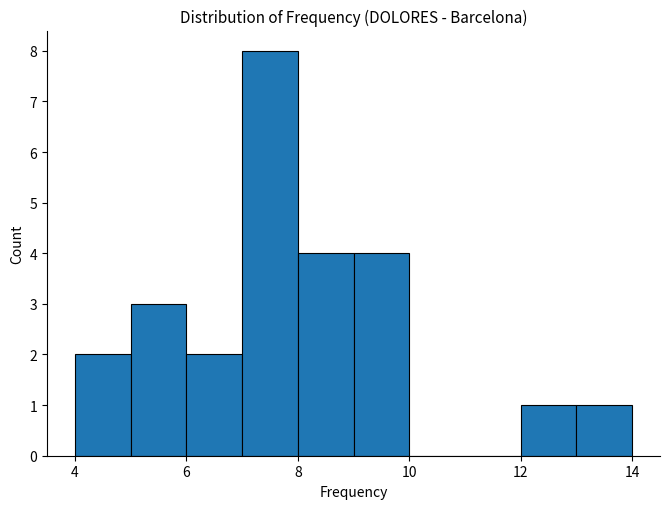

Reading left to right, transcribe this chart: for each bar, give the range it covers on the x-axis and its height. The values are not printed on the chart, so give them approximately, as read against the axis.

4 to 5: 2
5 to 6: 3
6 to 7: 2
7 to 8: 8
8 to 9: 4
9 to 10: 4
10 to 11: 0
11 to 12: 0
12 to 13: 1
13 to 14: 1